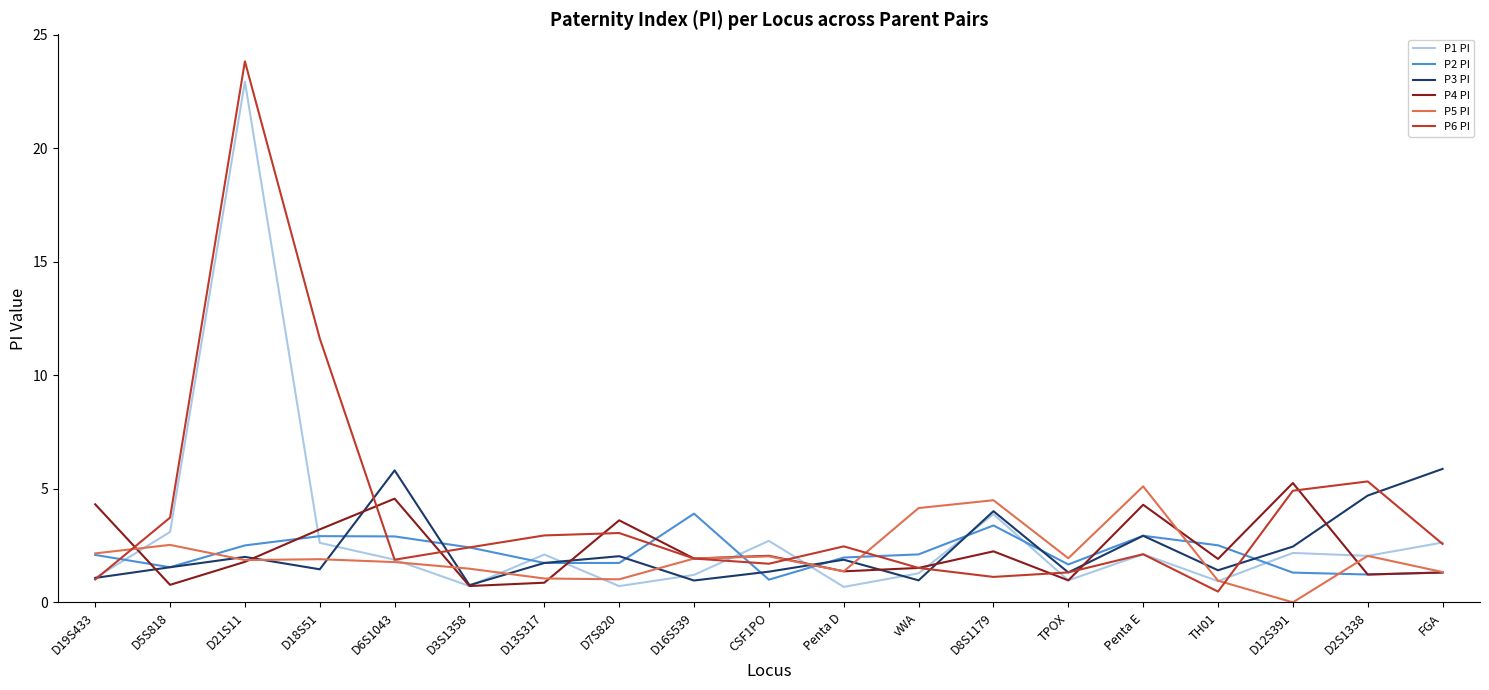

True or false: P2 PI and P1 PI intersect in this chart.

True